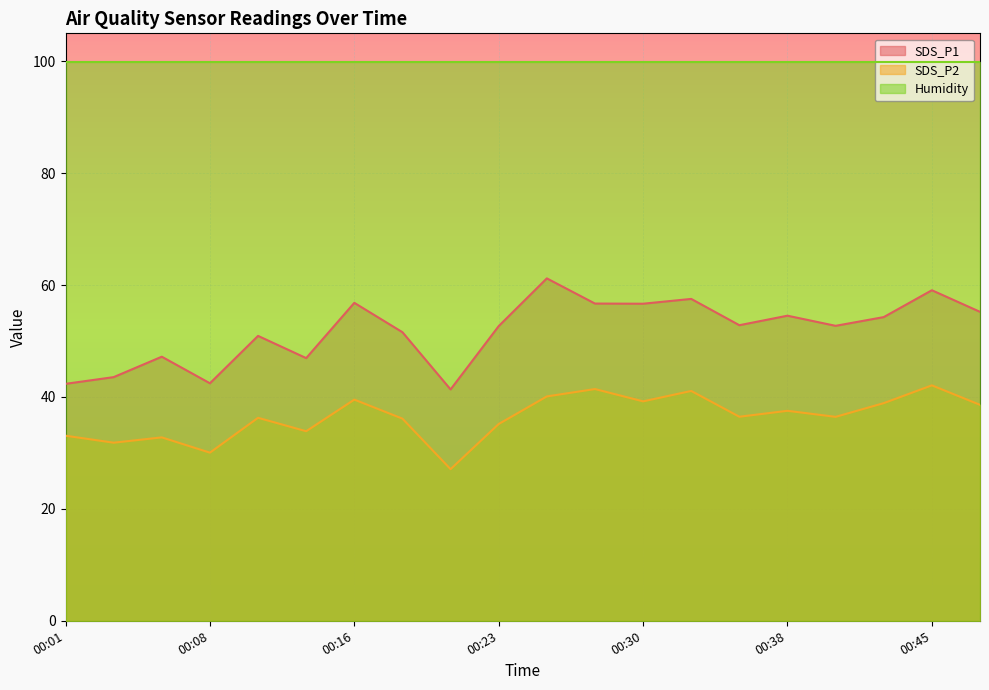

What is the difference between the SDS_P1 values at 00:38 and 00:30?

2.1